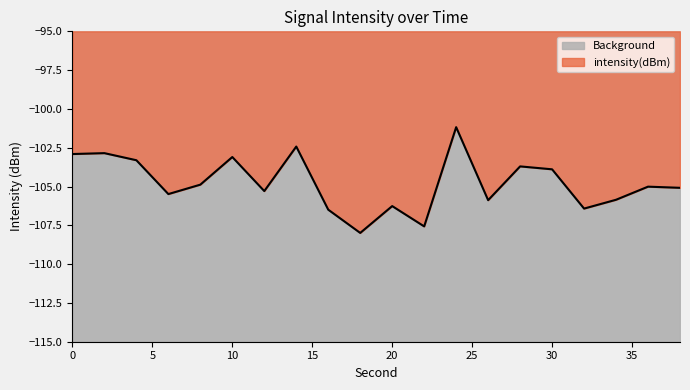

At which category does the data reach its first local valley?

6